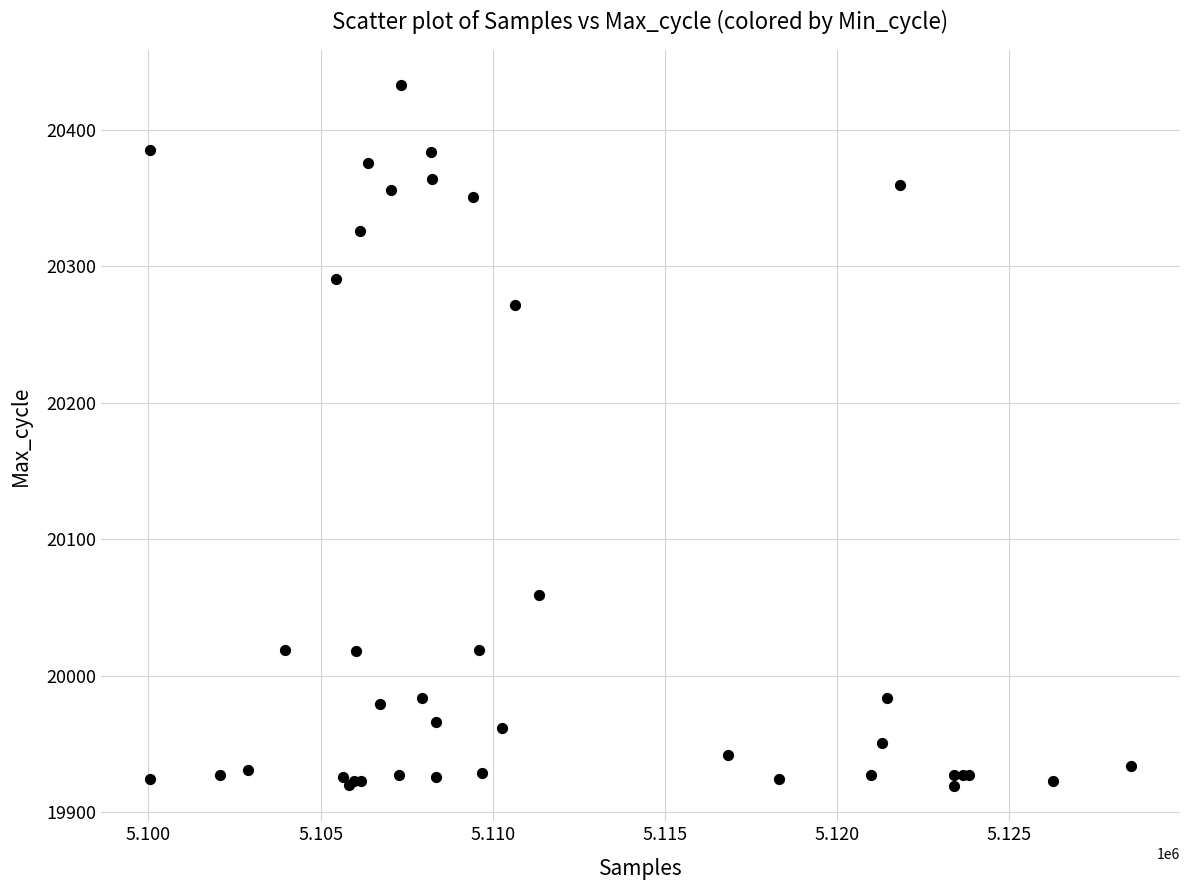

What Y value in the scatter plot is closest to 20176?

20272